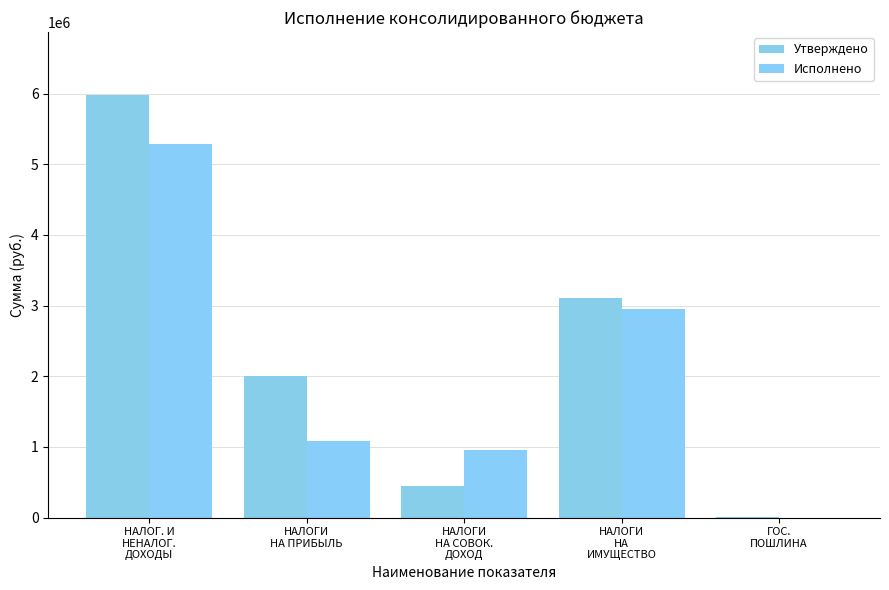

What is the lowest value of the Утверждено series?

2000.0